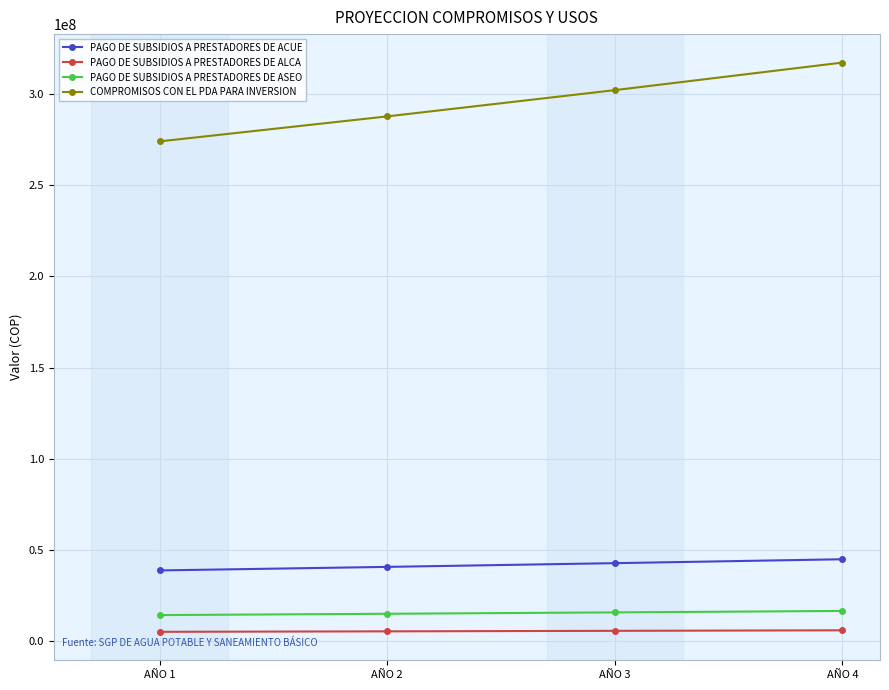

Which series changed the most between AÑO 1 and AÑO 2?

COMPROMISOS CON EL PDA PARA INVERSION